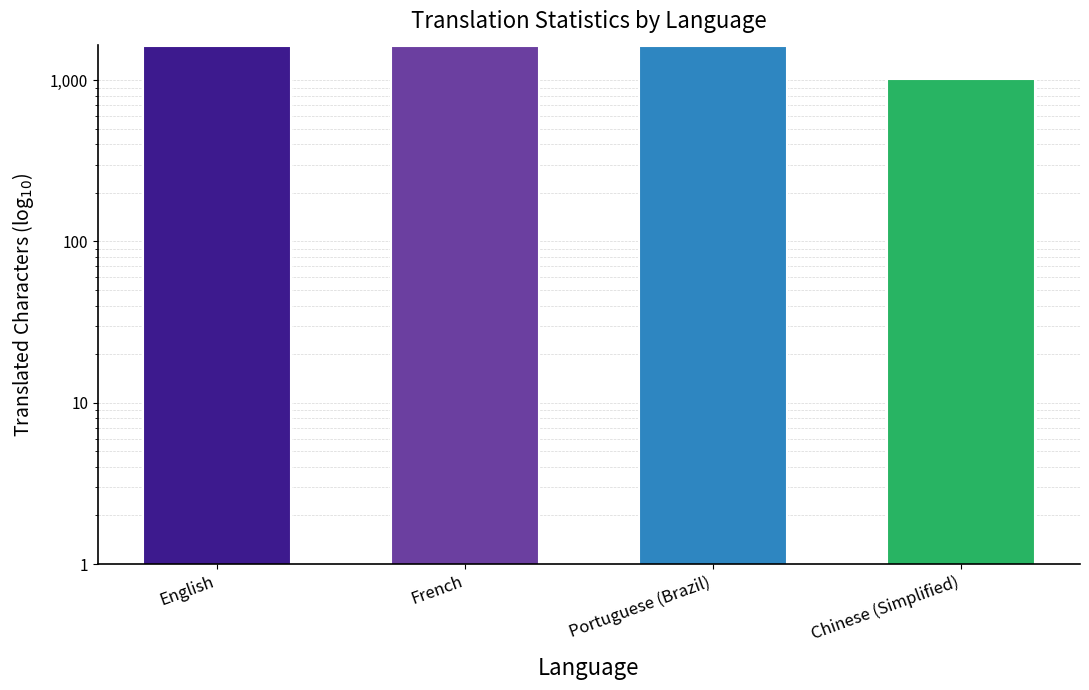

What is the label of the 3rd bar from the left?

Portuguese (Brazil)